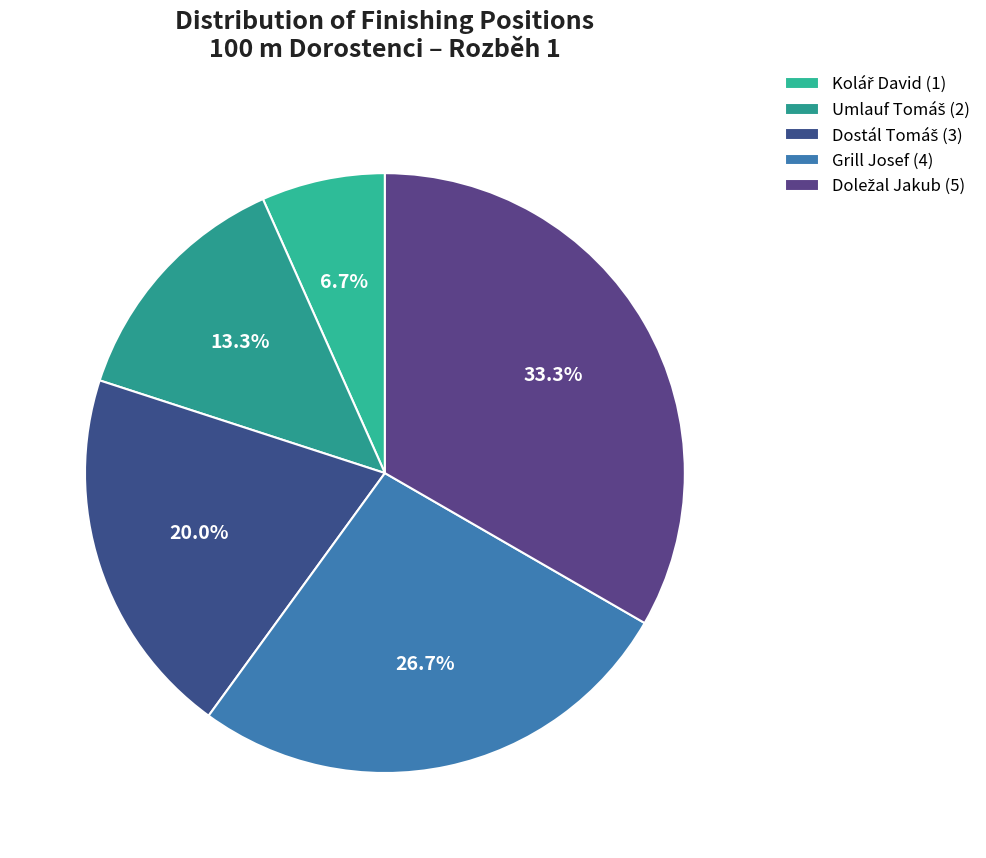

What portion of the pie excludes Kolář David?

93.3%